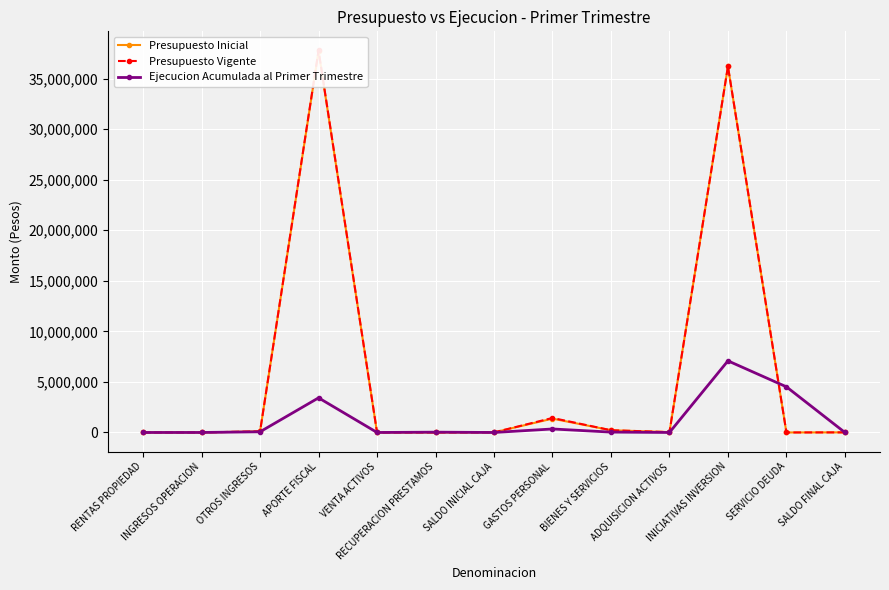

Which has a higher value, INICIATIVAS INVERSION or BIENES Y SERVICIOS?

INICIATIVAS INVERSION